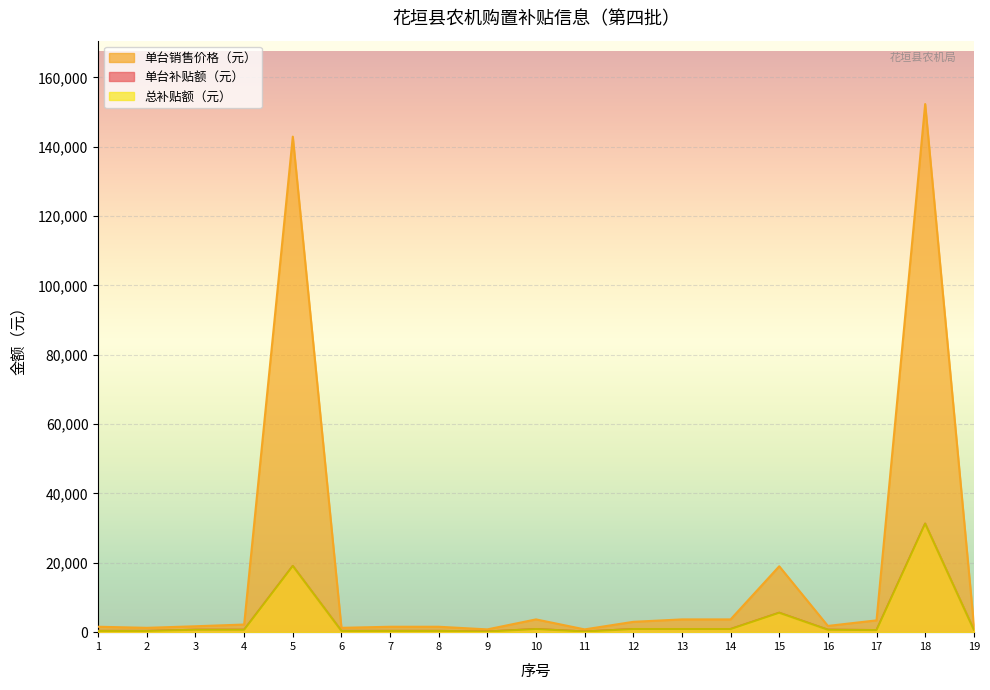

Read the 单台销售价格（元） value at 5.

142900